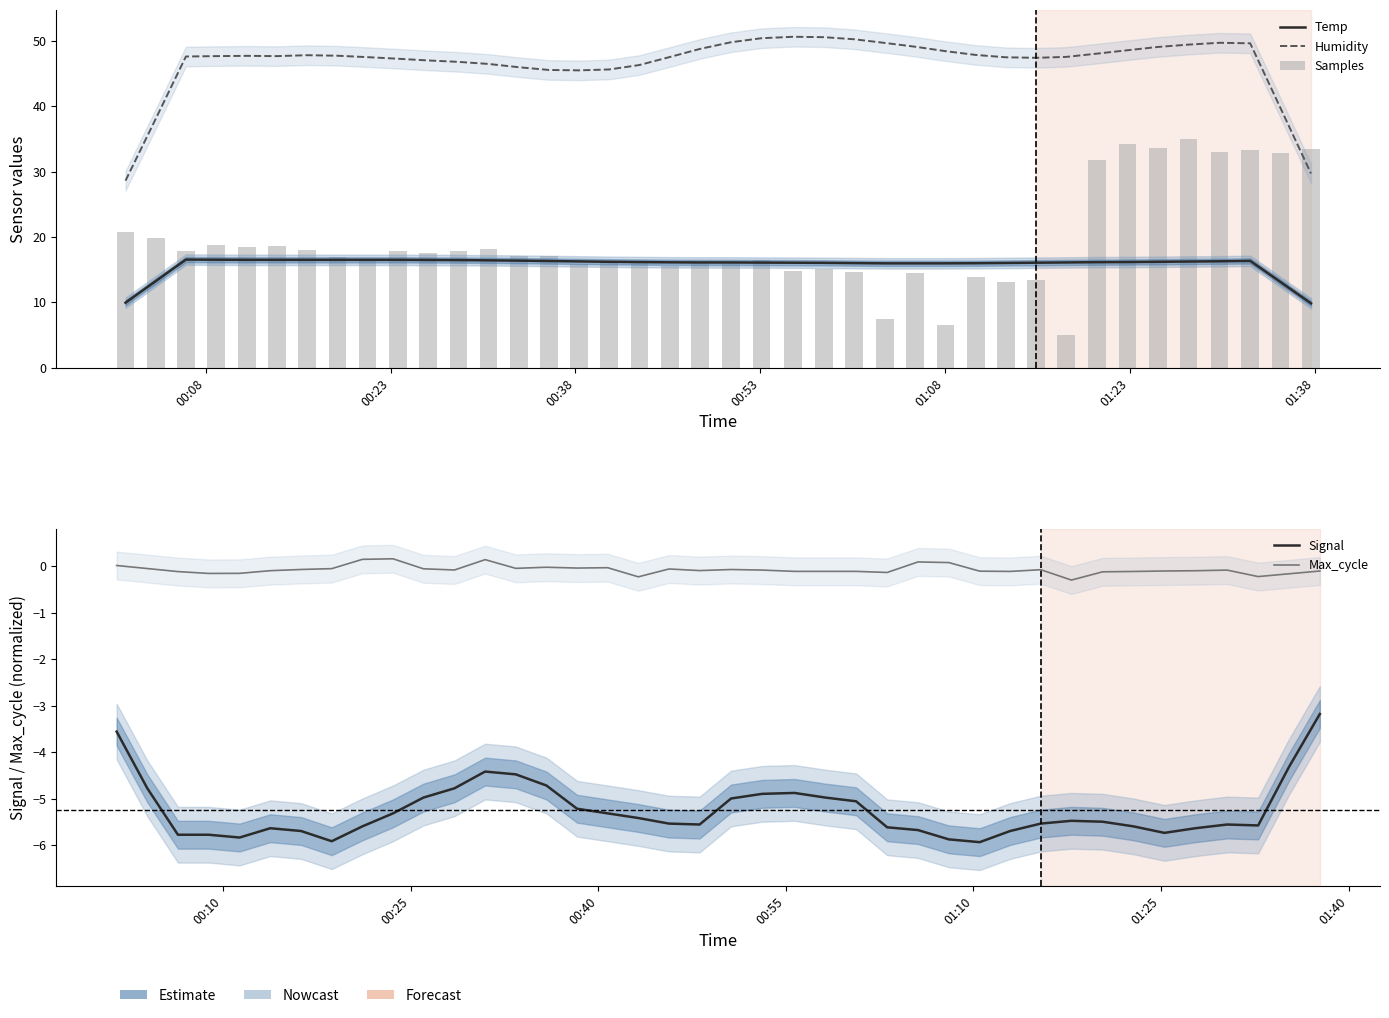

What are all the series names shown in the legend?

Temp, Humidity, Samples, Signal, Max_cycle